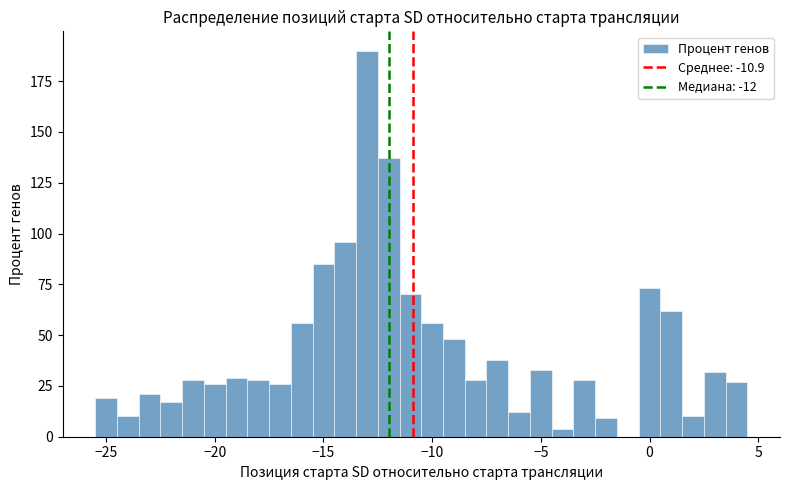

Around what value on the x-axis is the tallest bar? Give the approximate position of its centre, as read against the axis.

-13.0